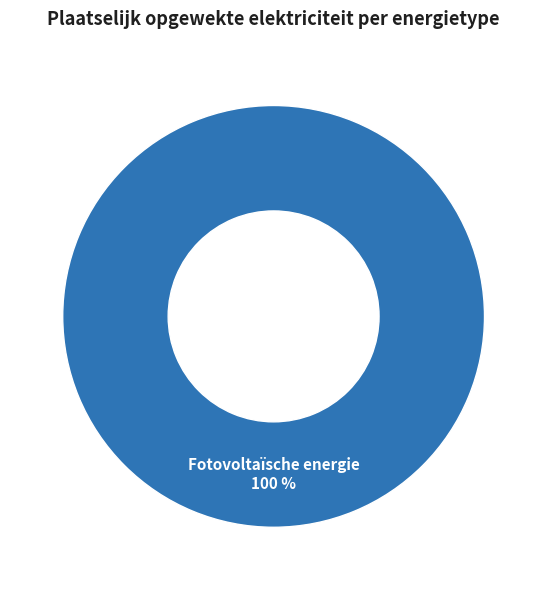

Is Fotovoltaïsche energie the majority of the pie?

Yes